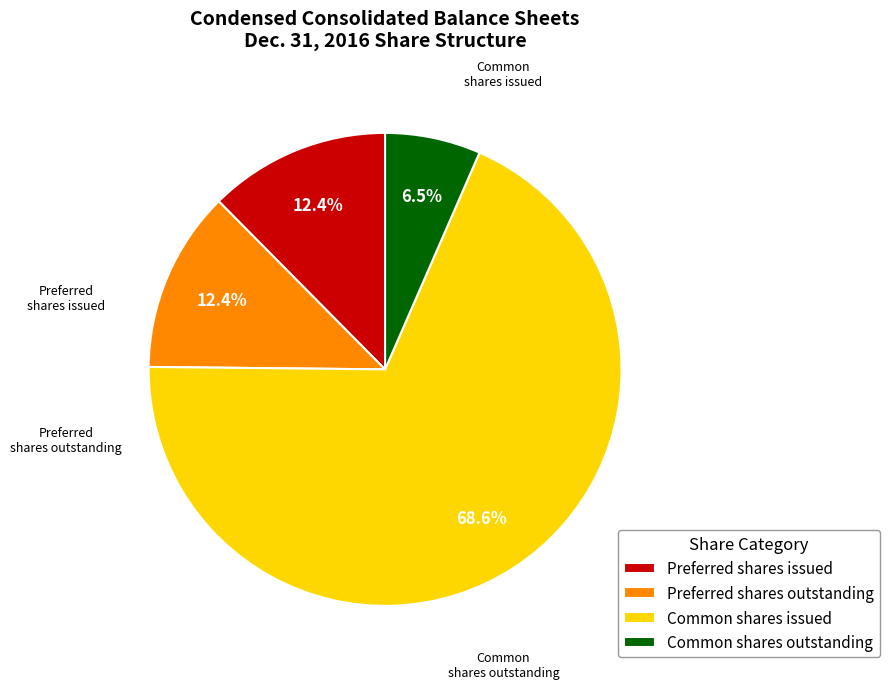

To the nearest percent, what is the combined percentage of Preferred shares outstanding and Common shares outstanding?

19%